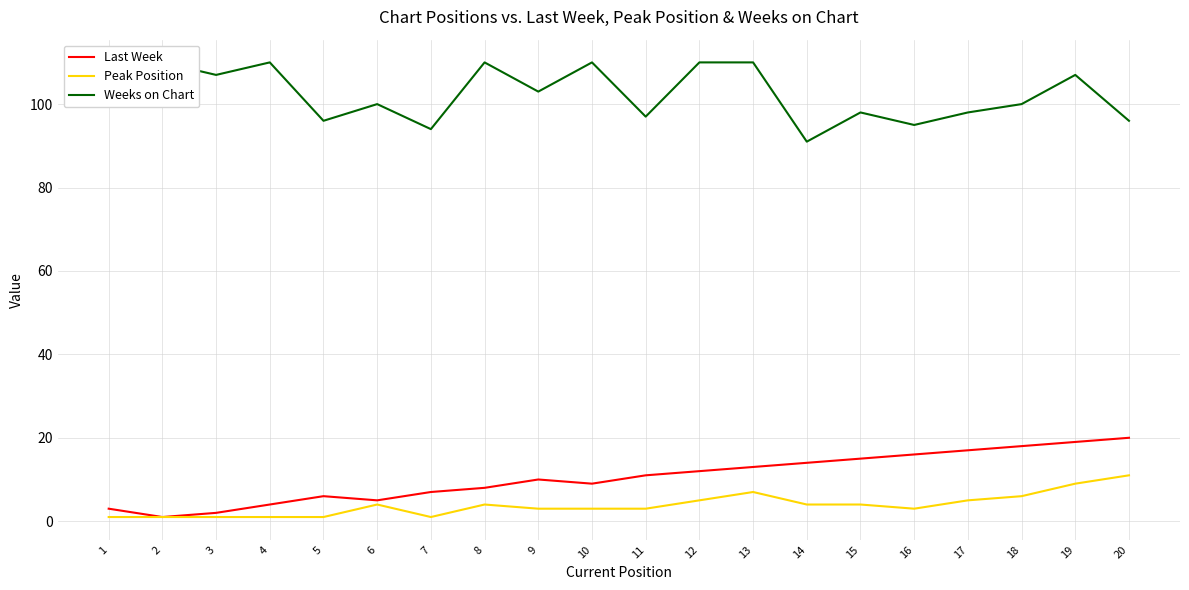

The Weeks on Chart series shows 161 at 18. True or false?

False